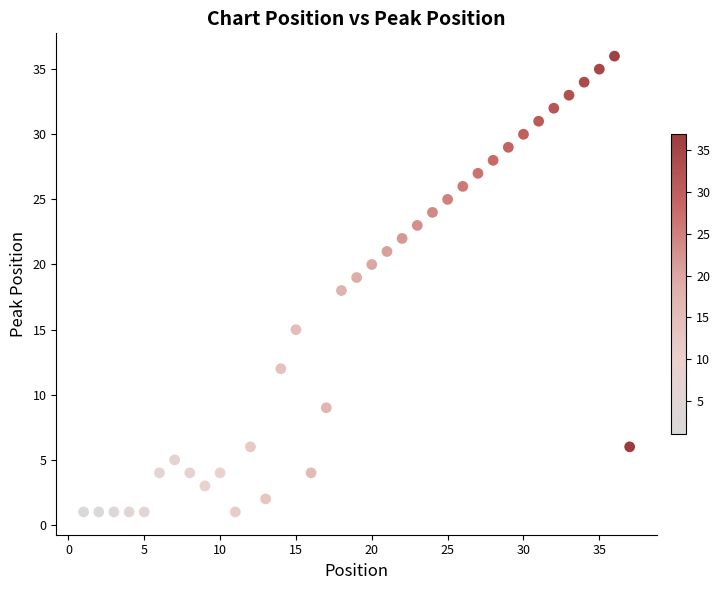

What is the range of Y values (max minus min)?

35